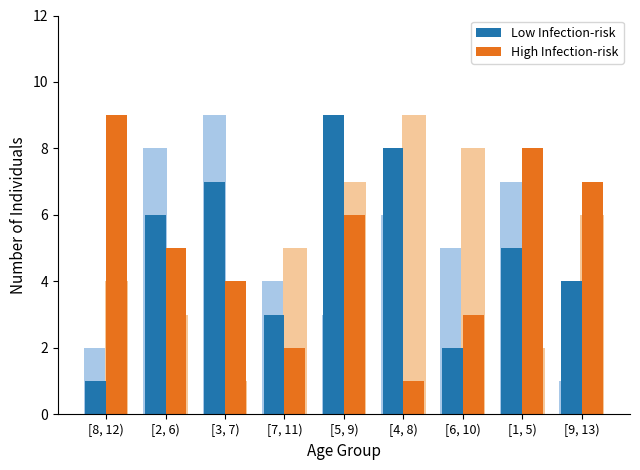

True or false: Low Infection-risk has a value of 1 at [7, 11).

False